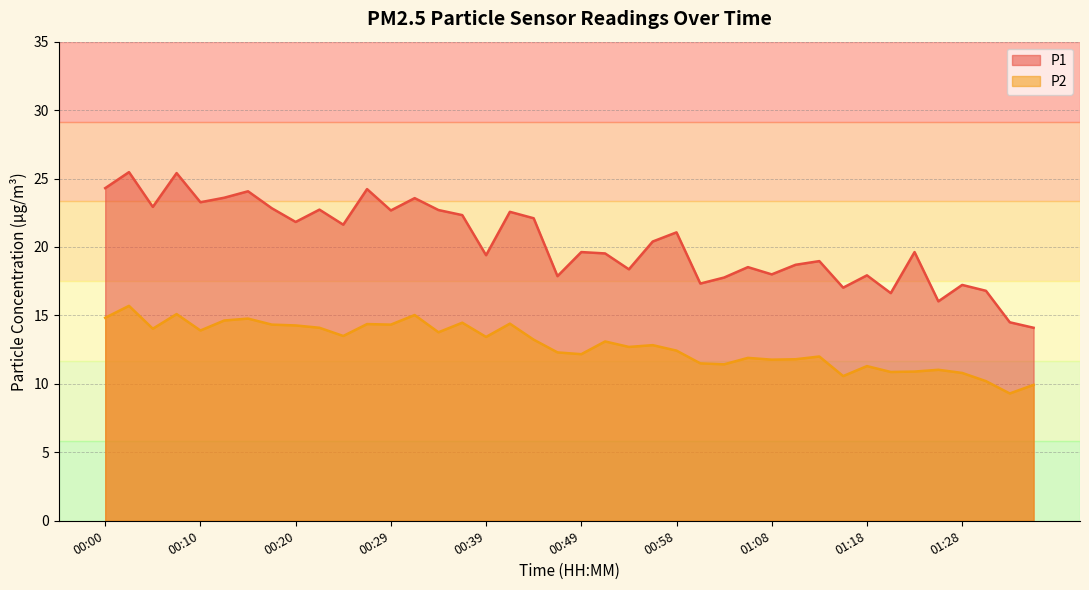

What is the minimum value shown in the chart?

9.3